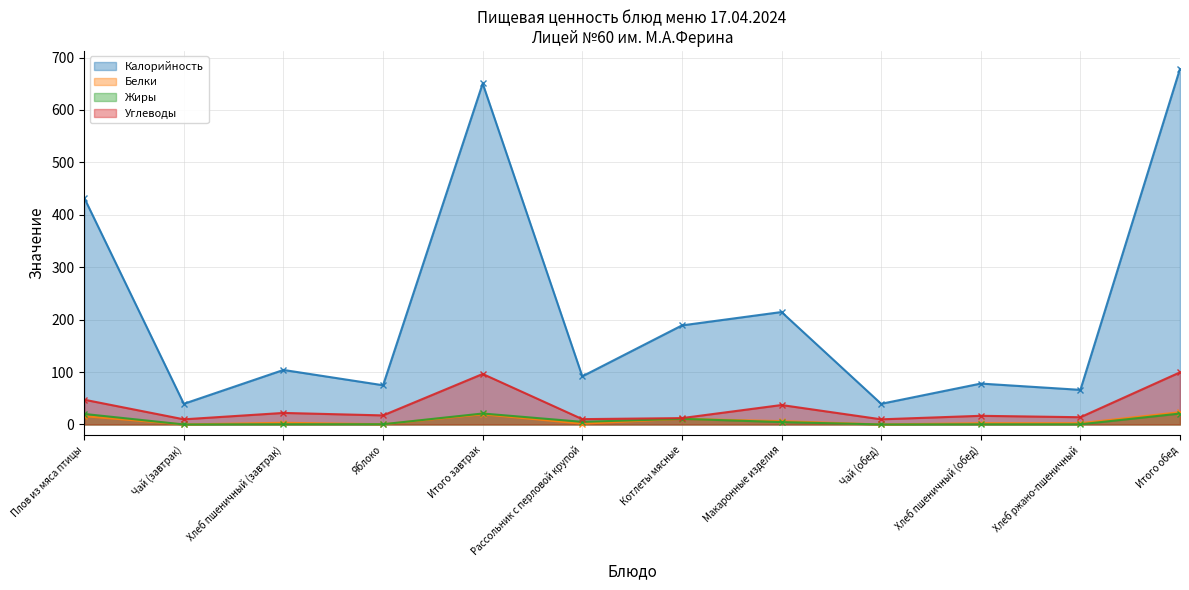

How many data points in Белки are above 3?

6